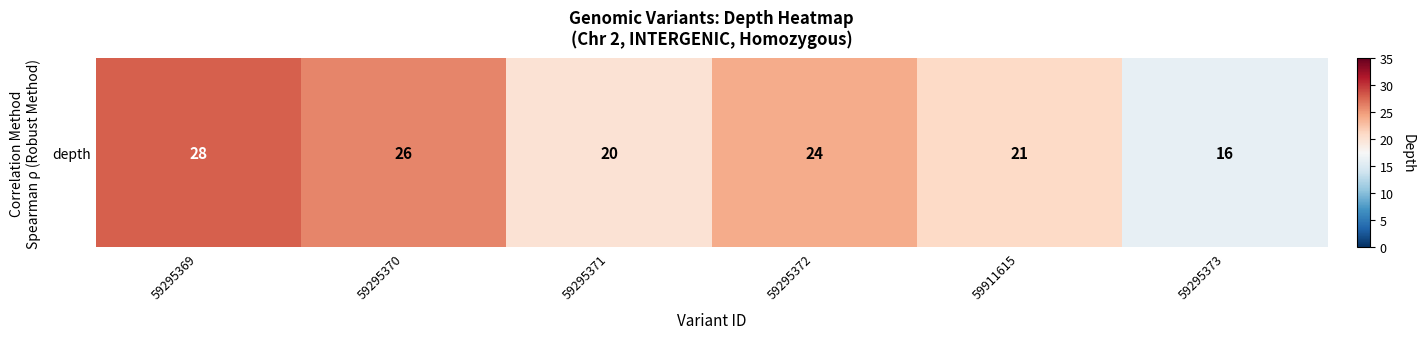

Is it true that the value at 59295371 is 12?

False